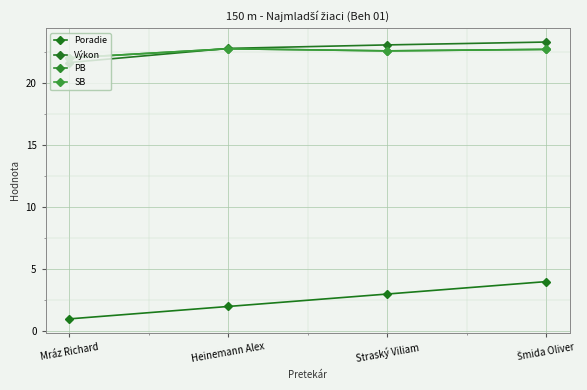

What value does the PB series have at Šmida Oliver?

22.7